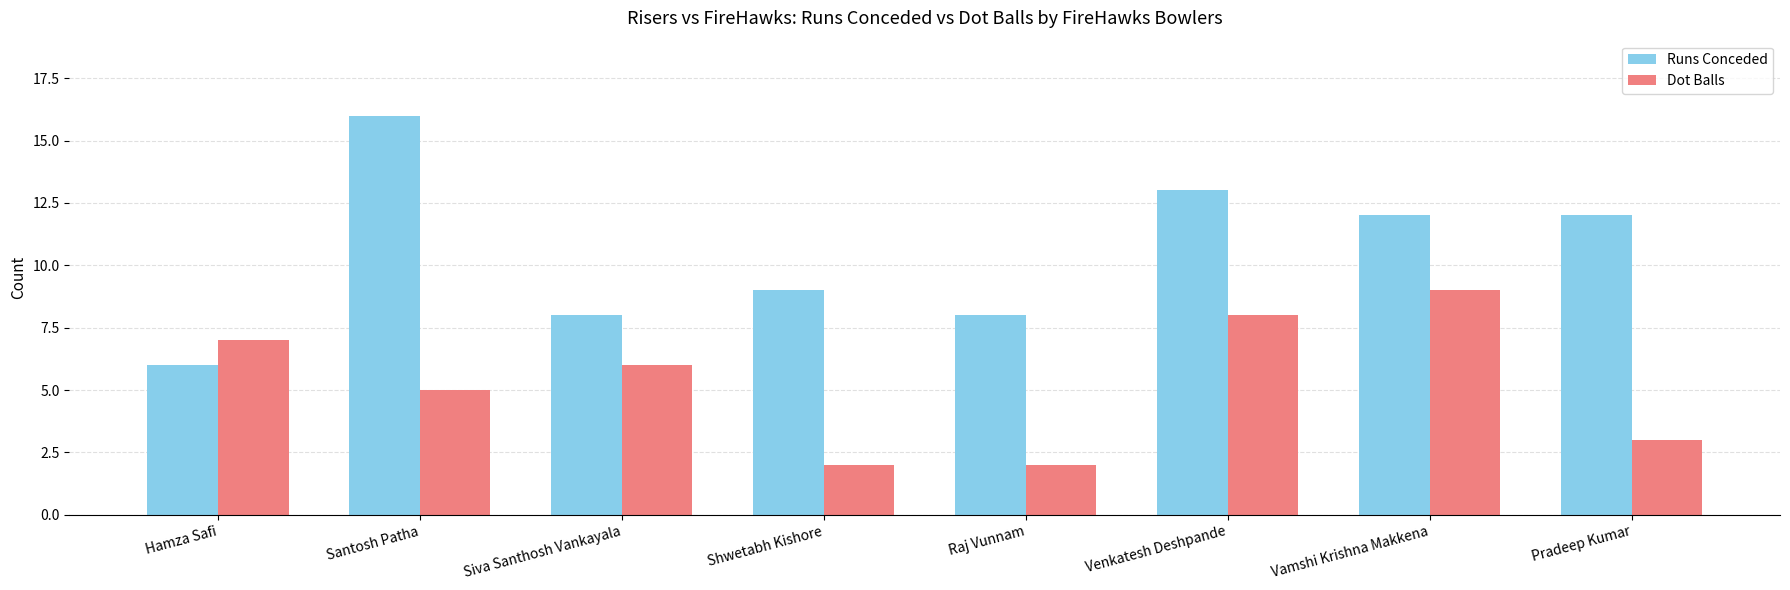

How many Runs Conceded values are between 8 and 13?

6